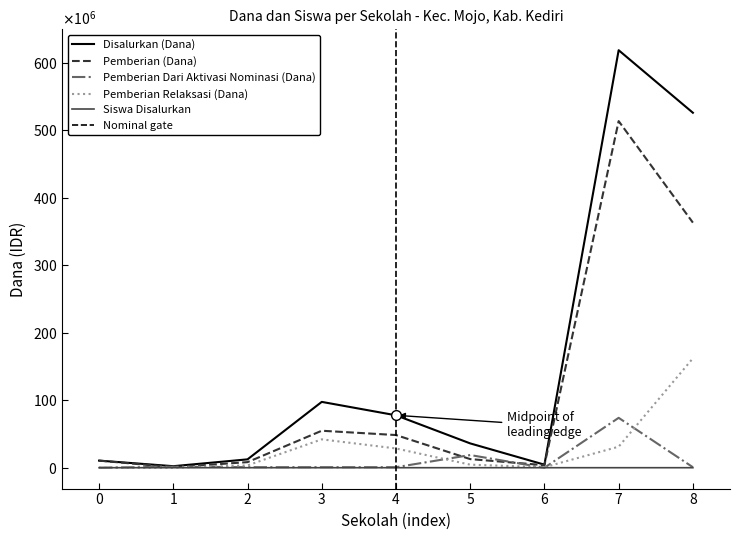

True or false: Pemberian (Dana) and Pemberian Relaksasi (Dana) cross at least once.

False